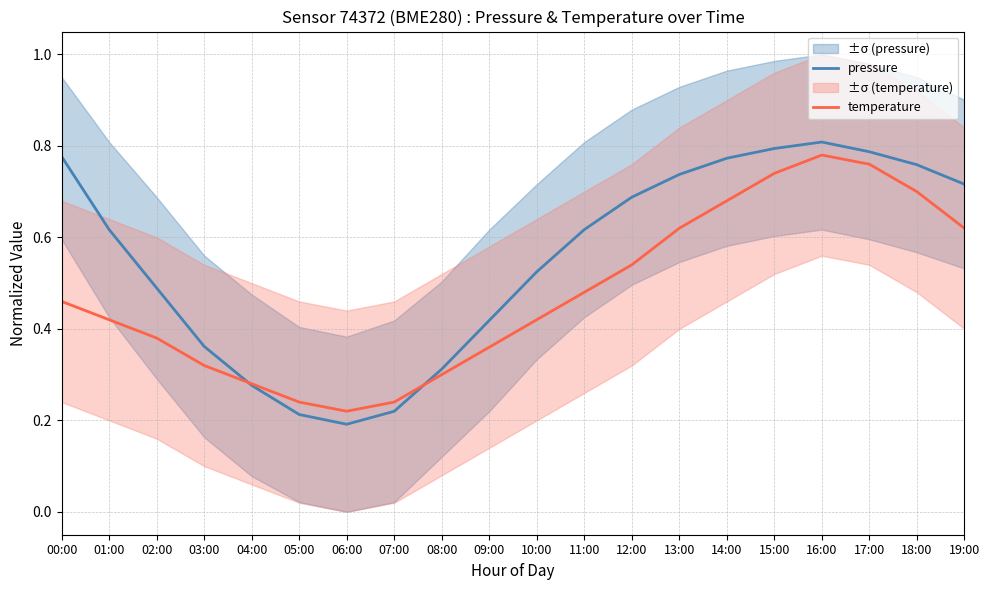

True or false: temperature has more than 2 points higher than both neighbors.

False